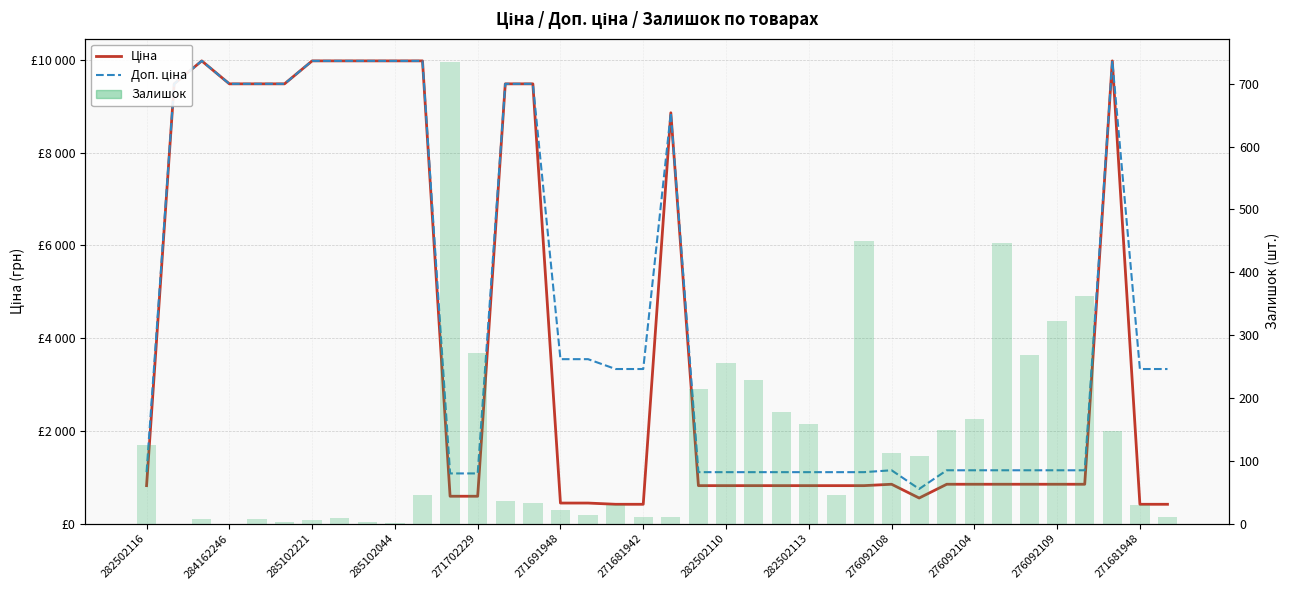

Reading left to right, what are all the values shown in this chart?

Ціна: 818.5	9480.1	9975.0	9480.1	9480.1	9480.1	9975.0	9975.0	9975.0	9975.0	9975.0	589.9	589.9	9480.1	9480.1	443.1	443.1	416.6	416.6	8856.7	818.5	818.5	818.5	818.5	818.5	818.5	818.5	848.4	551.5	848.4	848.4	848.4	848.4	848.4	848.4	9975.0	416.6	416.6
Доп. ціна: 1109.2	9480.1	9975.0	9480.1	9480.1	9480.1	9975.0	9975.0	9975.0	9975.0	9975.0	1081.7	1081.7	9480.1	9480.1	3545.0	3545.0	3332.5	3332.5	8856.7	1109.2	1109.2	1109.2	1109.2	1109.2	1109.2	1109.2	1149.7	747.0	1149.7	1149.7	1149.7	1149.7	1149.7	1149.7	9975.0	3332.5	3332.5
Залишок: 125.0	0.0	7.0	0.0	8.0	2.0	5.0	9.0	3.0	1.0	45.0	735.0	272.0	36.0	33.0	22.0	13.0	30.0	10.0	11.0	214.0	255.0	229.0	178.0	158.0	46.0	450.0	112.0	107.0	149.0	167.0	446.0	268.0	322.0	362.0	148.0	30.0	10.0